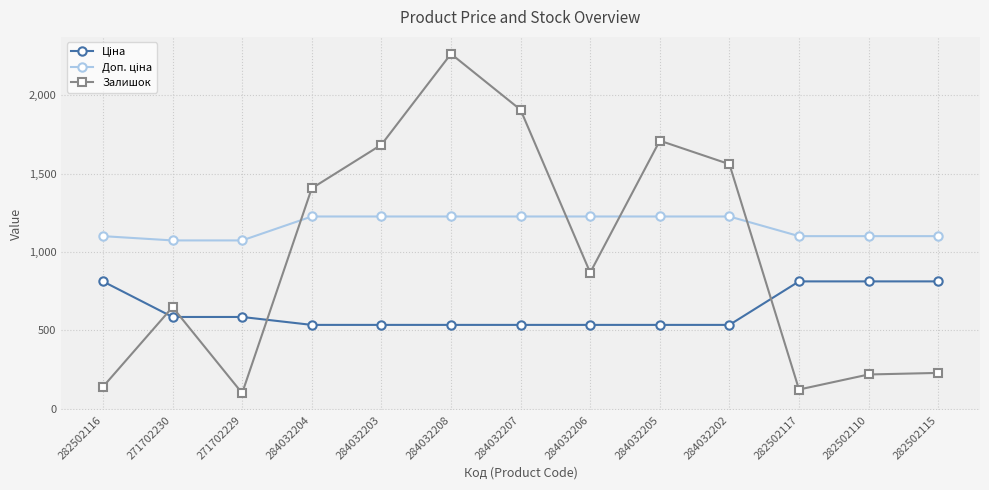

Which label corresponds to the largest value in the chart?

284032208